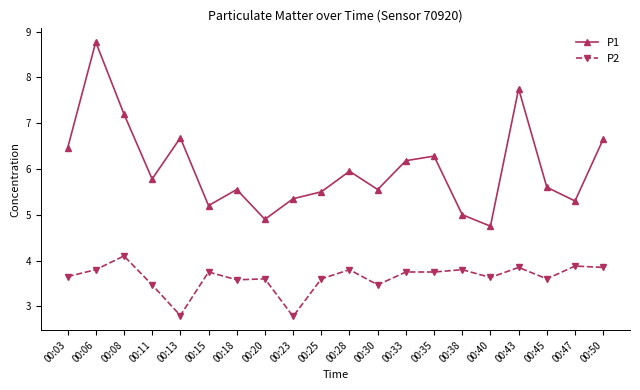

How many interior local peaks does the P1 series have?

6